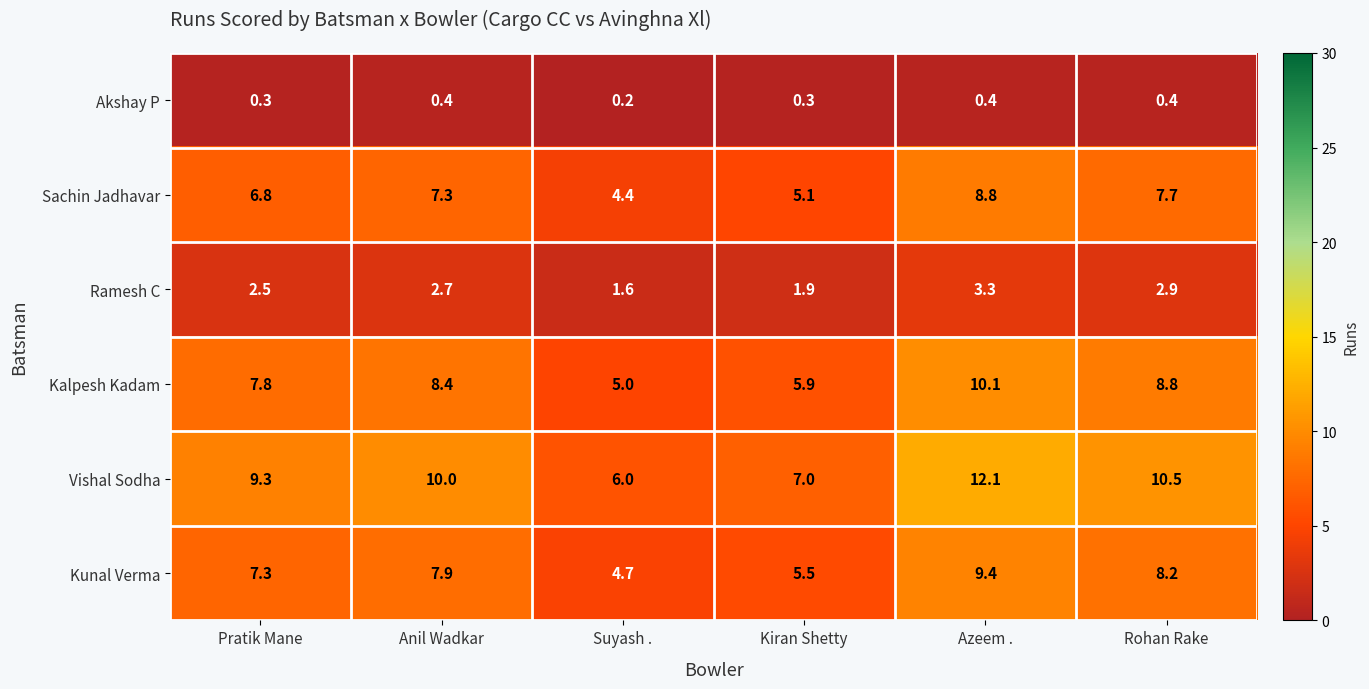

What is the minimum value shown in the chart?

0.2